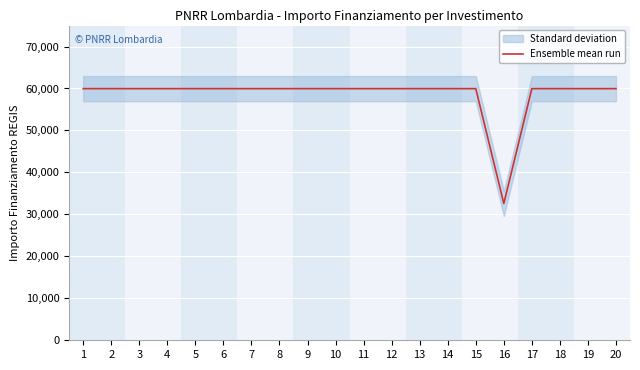

The chart shows a value of 31741 at 4. True or false?

False